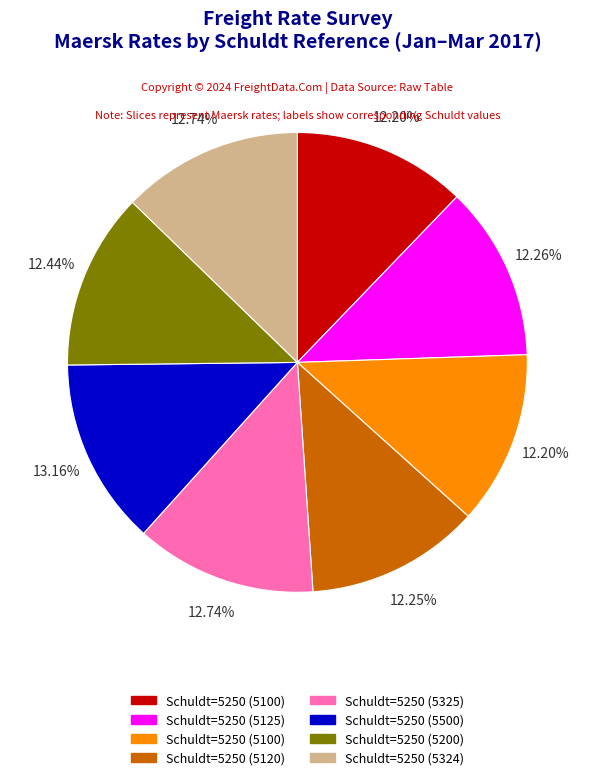

Does any single category account for the majority?

No